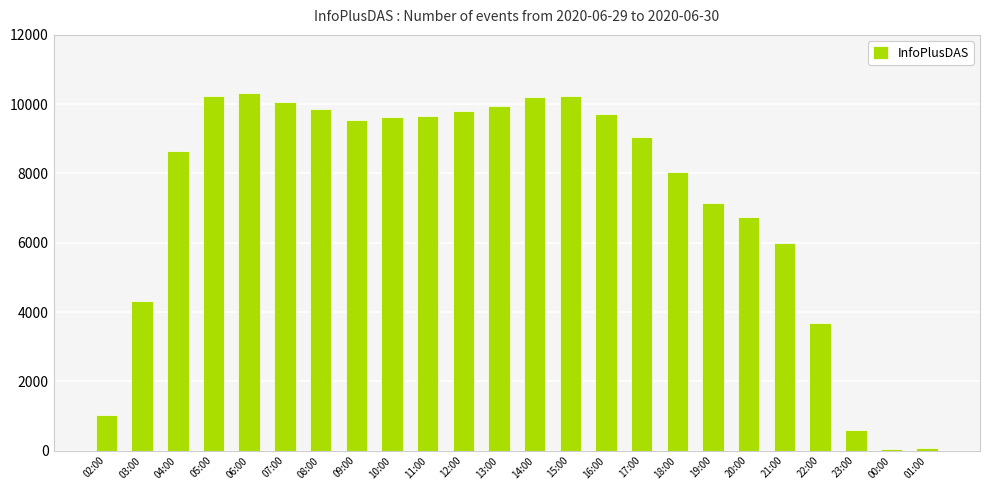

What is the average value?

7271